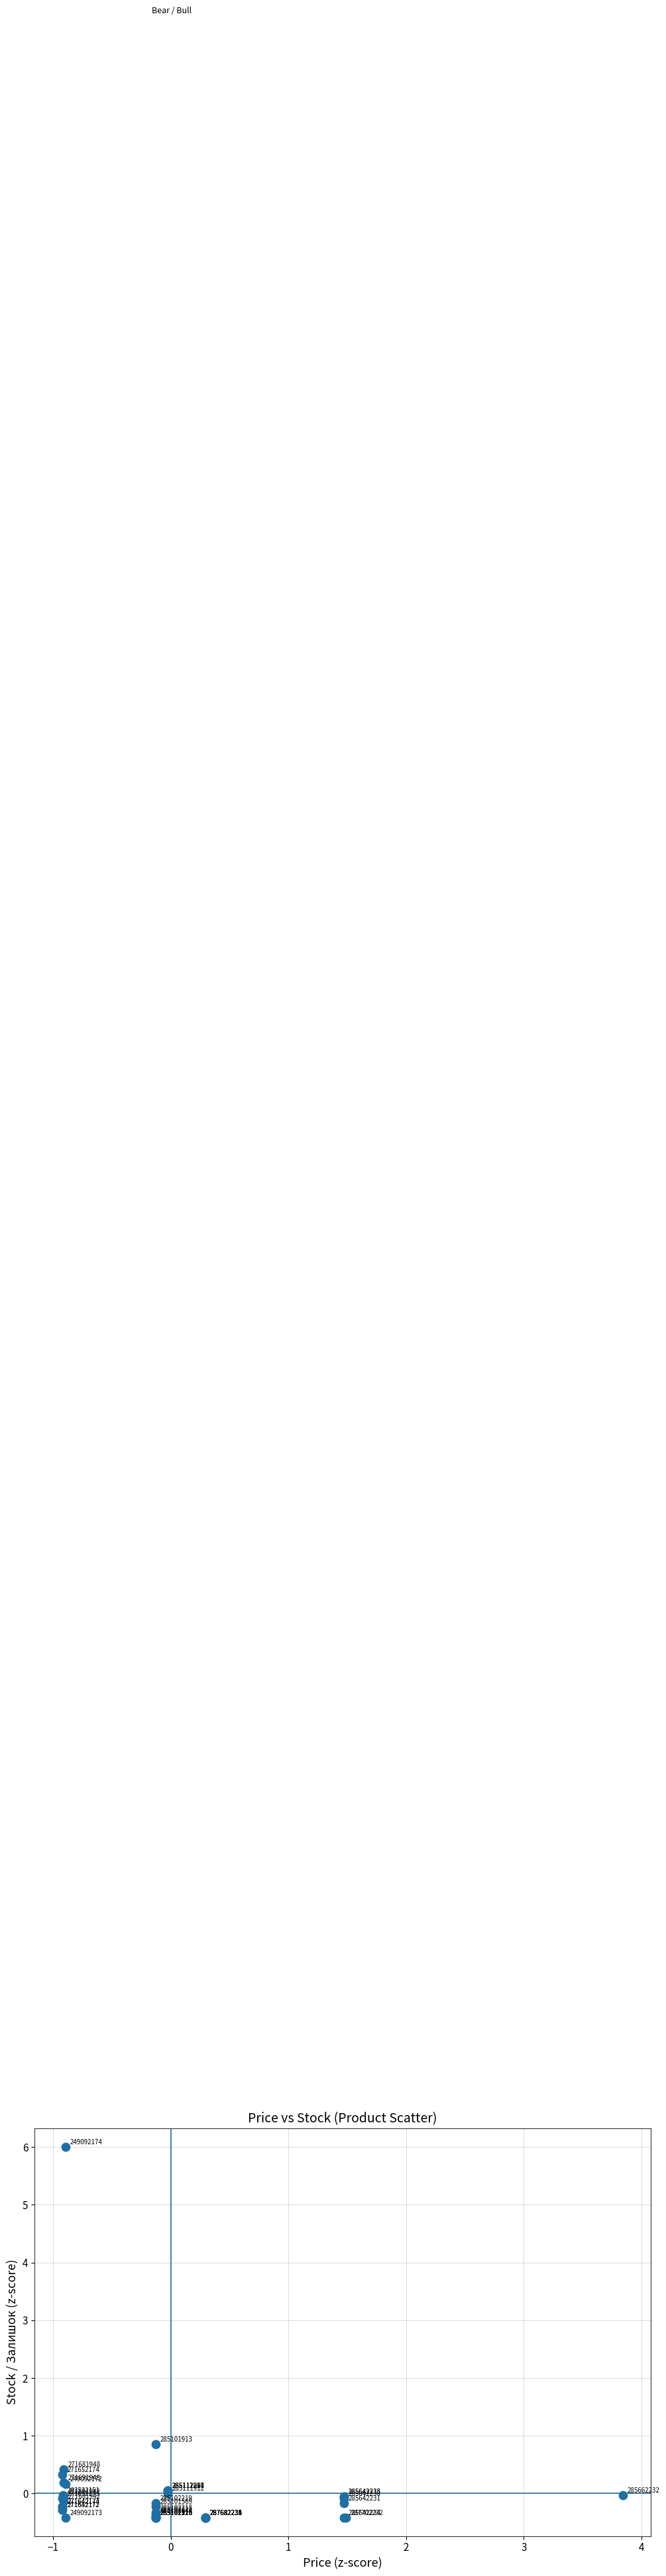

What Y value in the scatter plot is closest to 2?

0.9